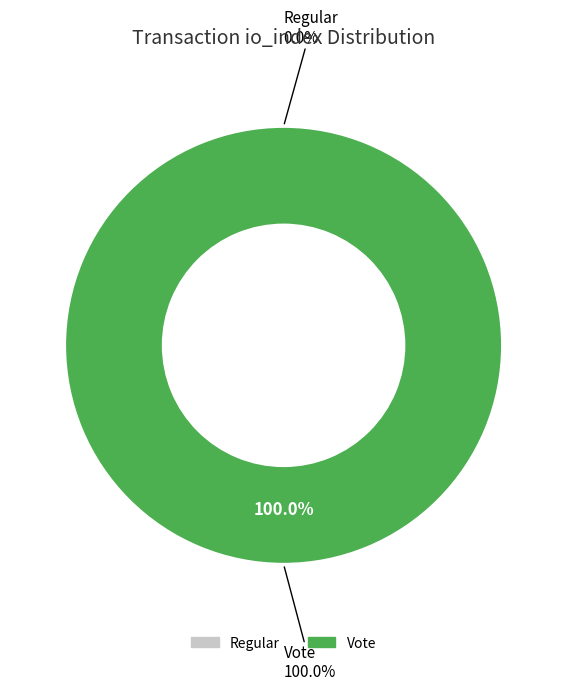

How many slices are in this pie chart?

2